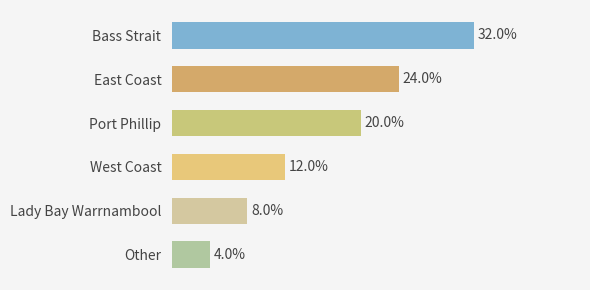

Does the chart contain stacked bars?

No